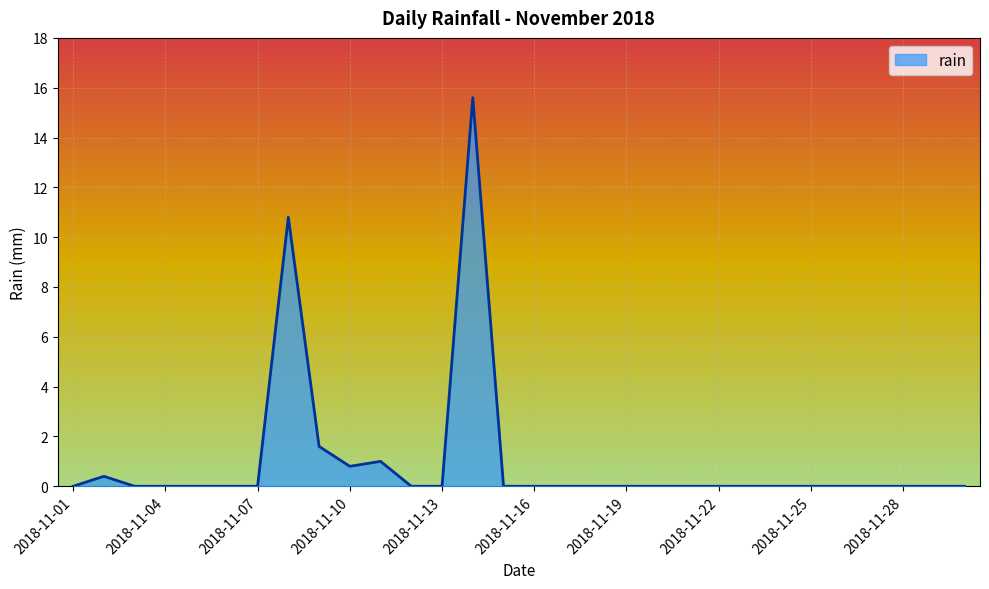

What is the difference between the maximum and minimum values?

15.6